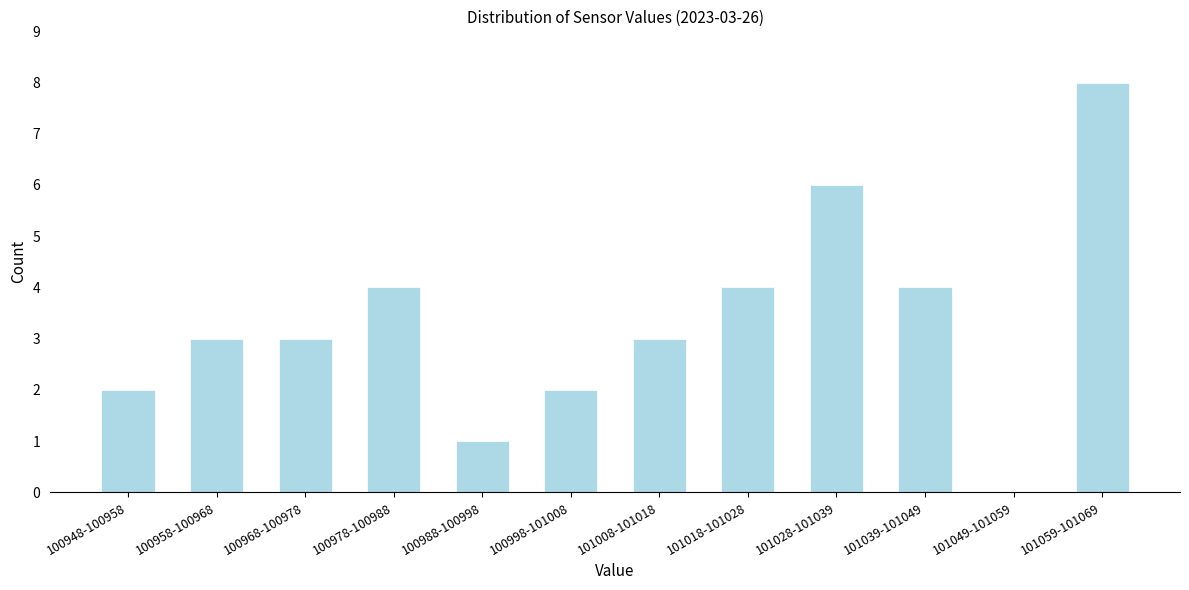

Reading left to right, transcribe all the data shown in this chart.

100948-100958=2	100958-100968=3	100968-100978=3	100978-100988=4	100988-100998=1	100998-101008=2	101008-101018=3	101018-101028=4	101028-101039=6	101039-101049=4	101049-101059=0	101059-101069=8